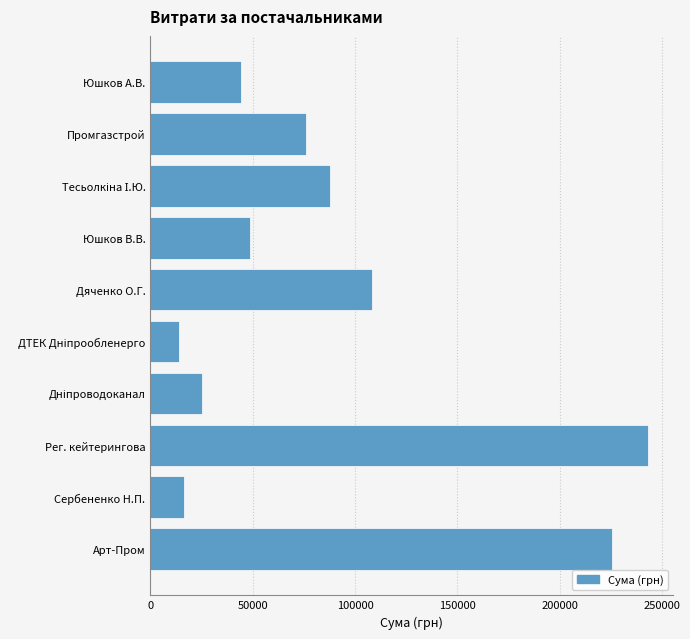

Reading bottom to top, transcribe all the data shown in this chart.

225529.0	16250.0	243389.2	25429.1	13991.8	108083.3	48660.0	87585.0	76271.6	44500.0